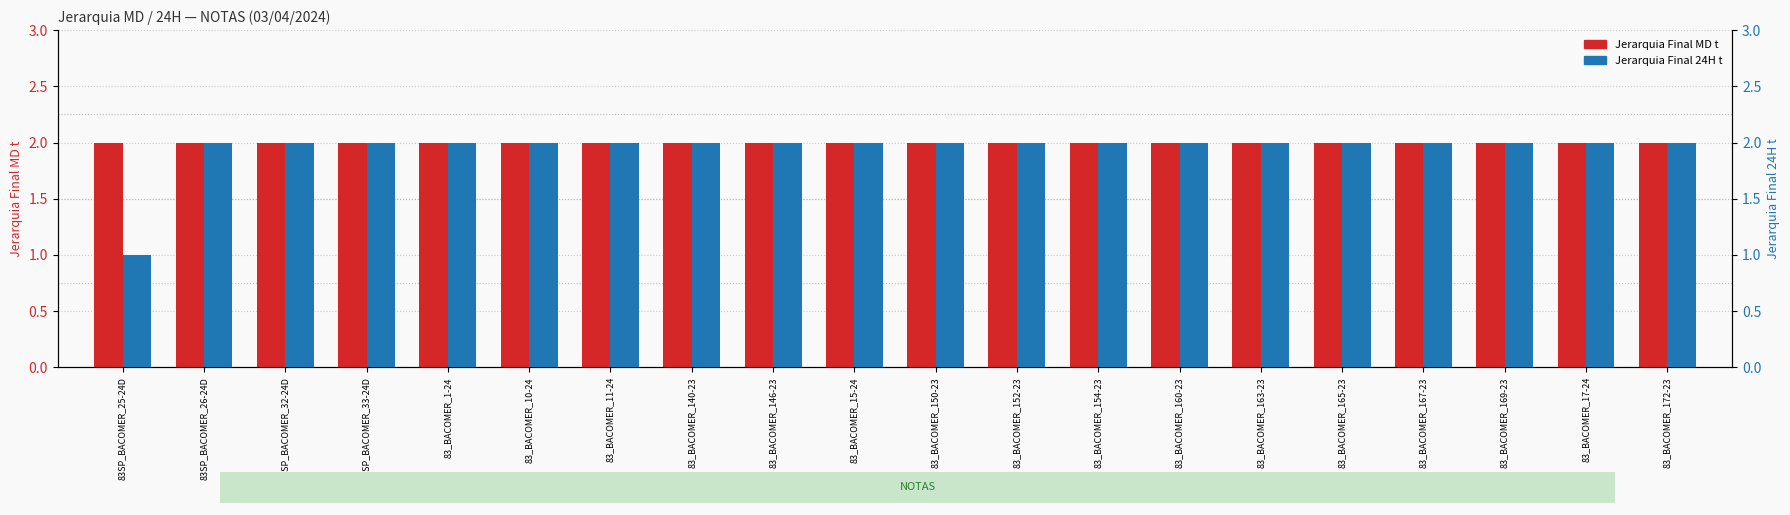

Which category has the highest value across all series?

83SP_BACOMER_25-24D